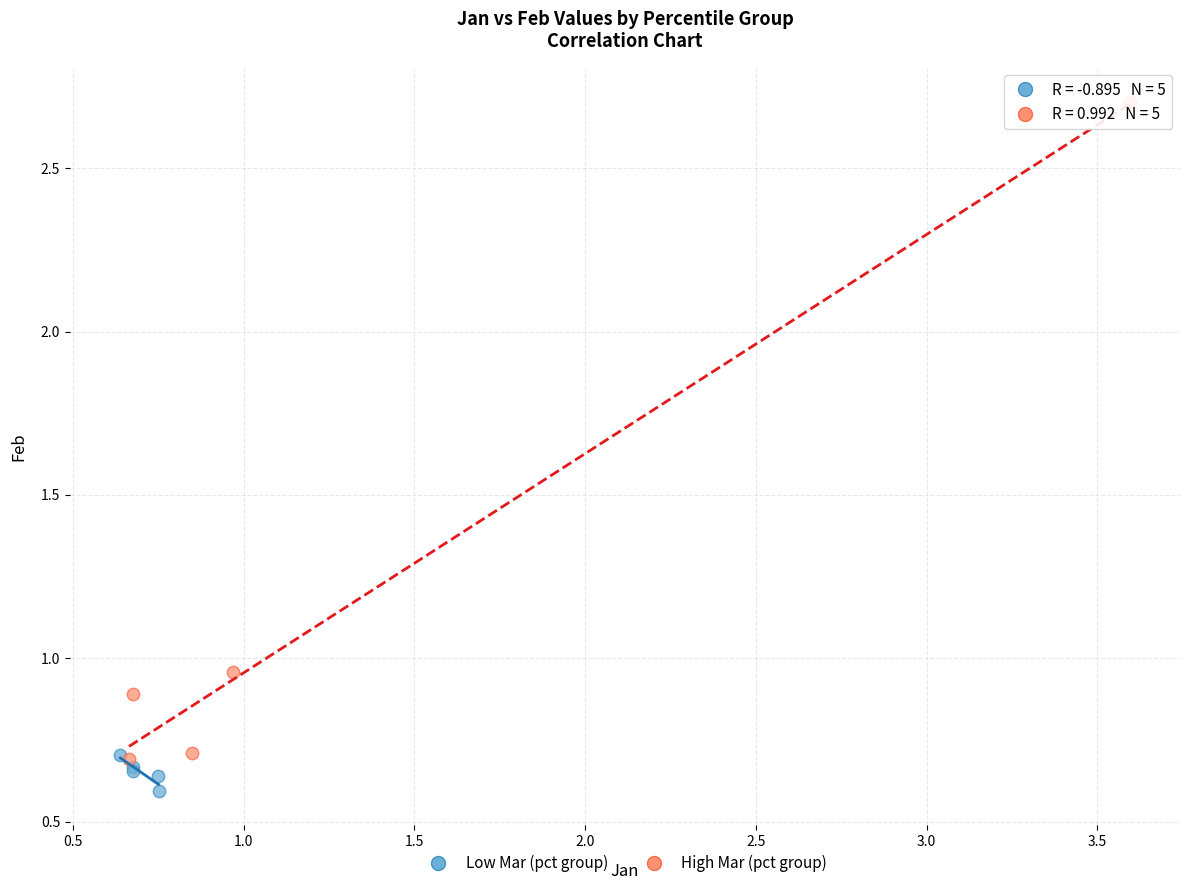

Which series reaches the maximum Y coordinate?

High Mar (pct group)